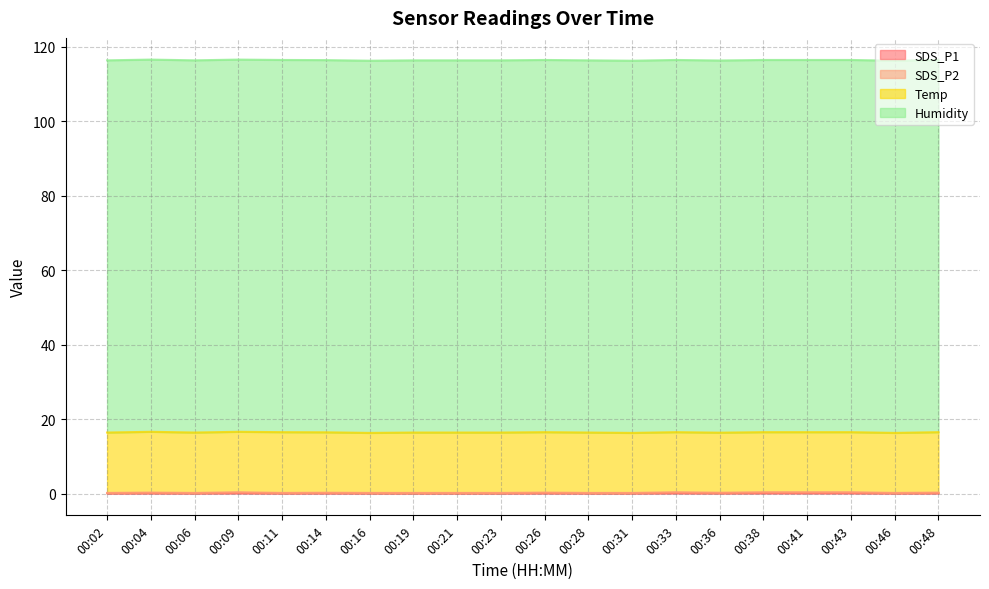

How many interior local valleys does the SDS_P2 series have?

4